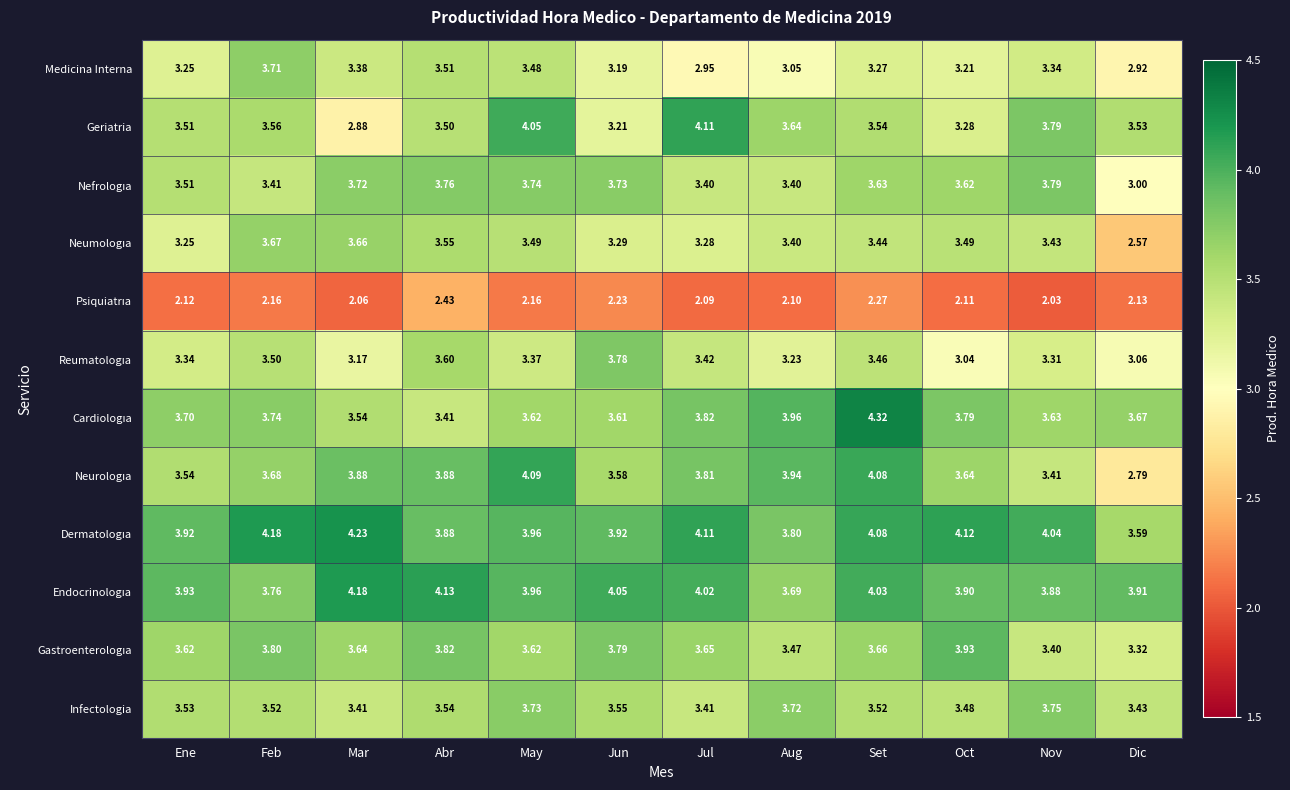

At which category is the sum across all series the highest?

Set